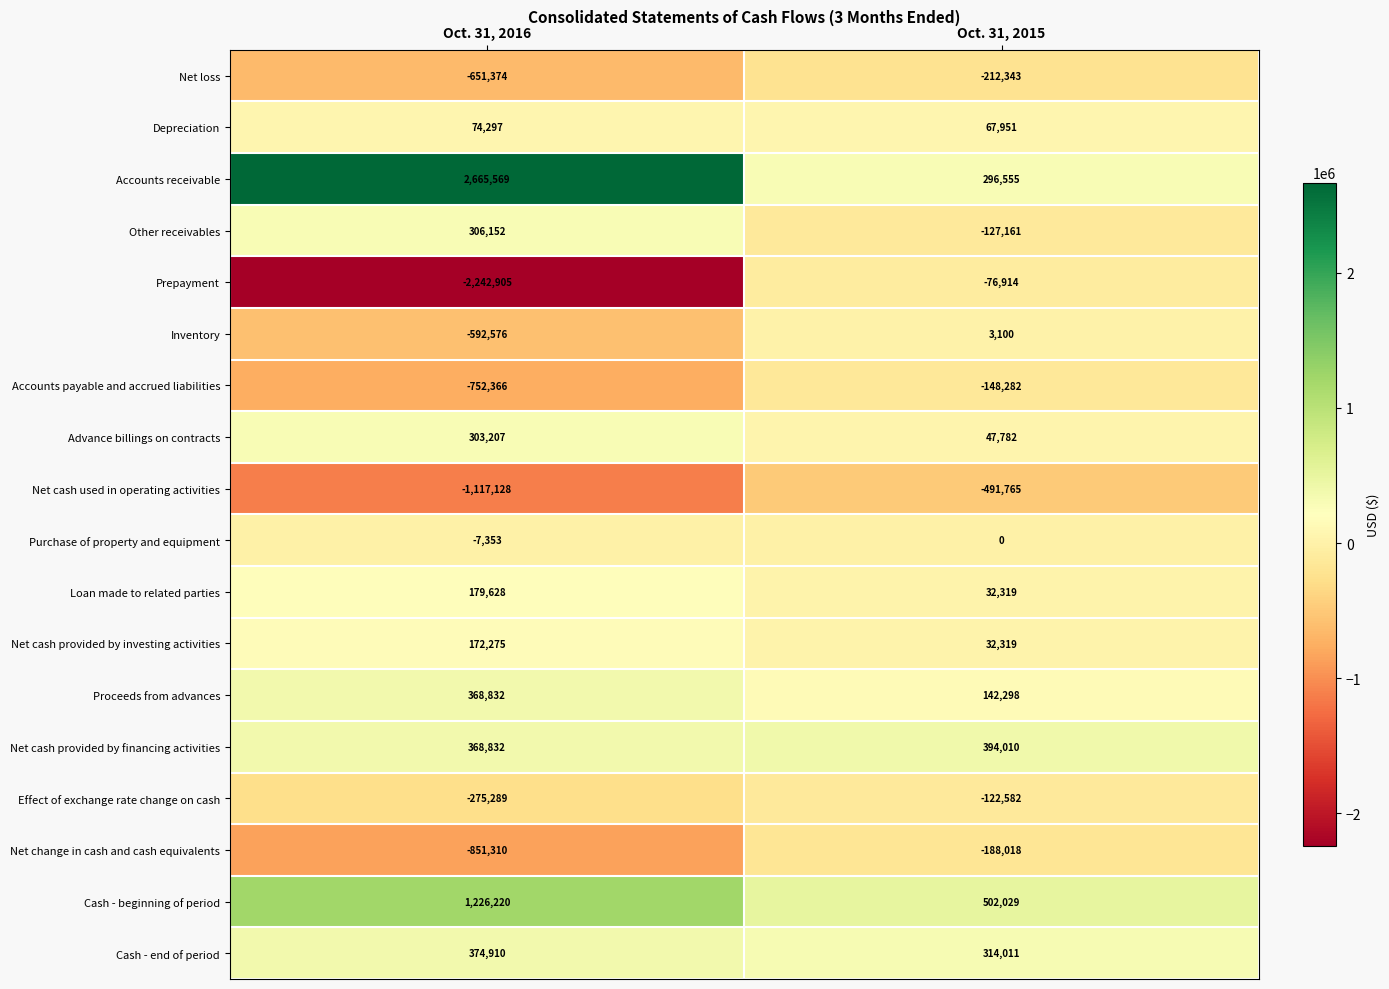

Rank the series by their maximum value, from lowest to highest.

Net cash used in operating activities, Net loss, Net change in cash and cash equivalents, Accounts payable and accrued liabilities, Effect of exchange rate change on cash, Prepayment, Purchase of property and equipment, Inventory, Depreciation, Net cash provided by investing activities, Loan made to related parties, Advance billings on contracts, Other receivables, Proceeds from advances, Cash - end of period, Net cash provided by financing activities, Cash - beginning of period, Accounts receivable